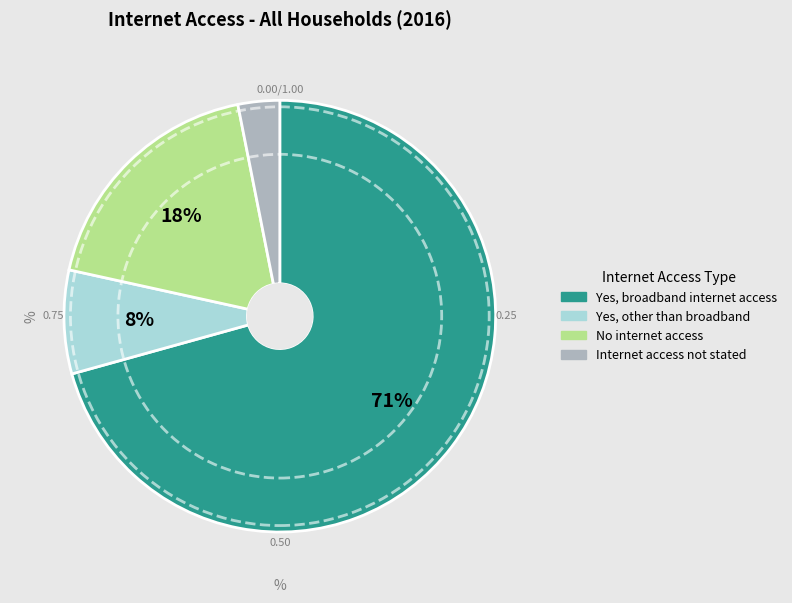

What percentage is the Yes, other than broadband slice, to the nearest percent?

8%